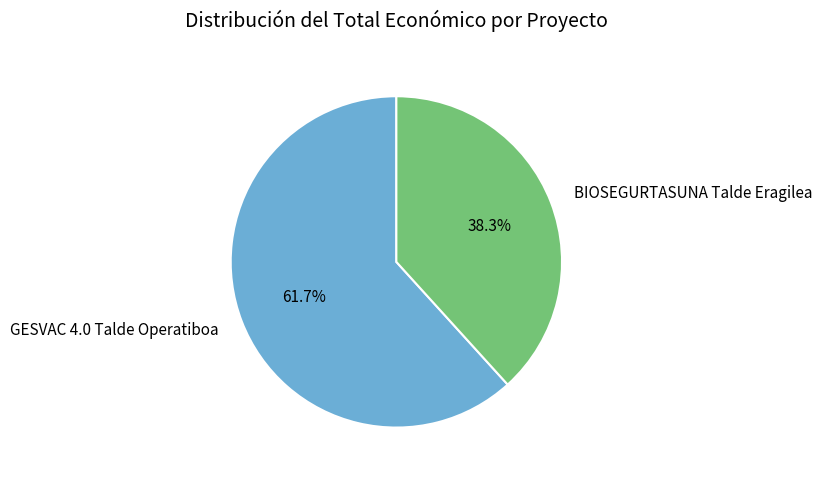

Does BIOSEGURTASUNA Talde Eragilea account for over 50% of the chart?

No